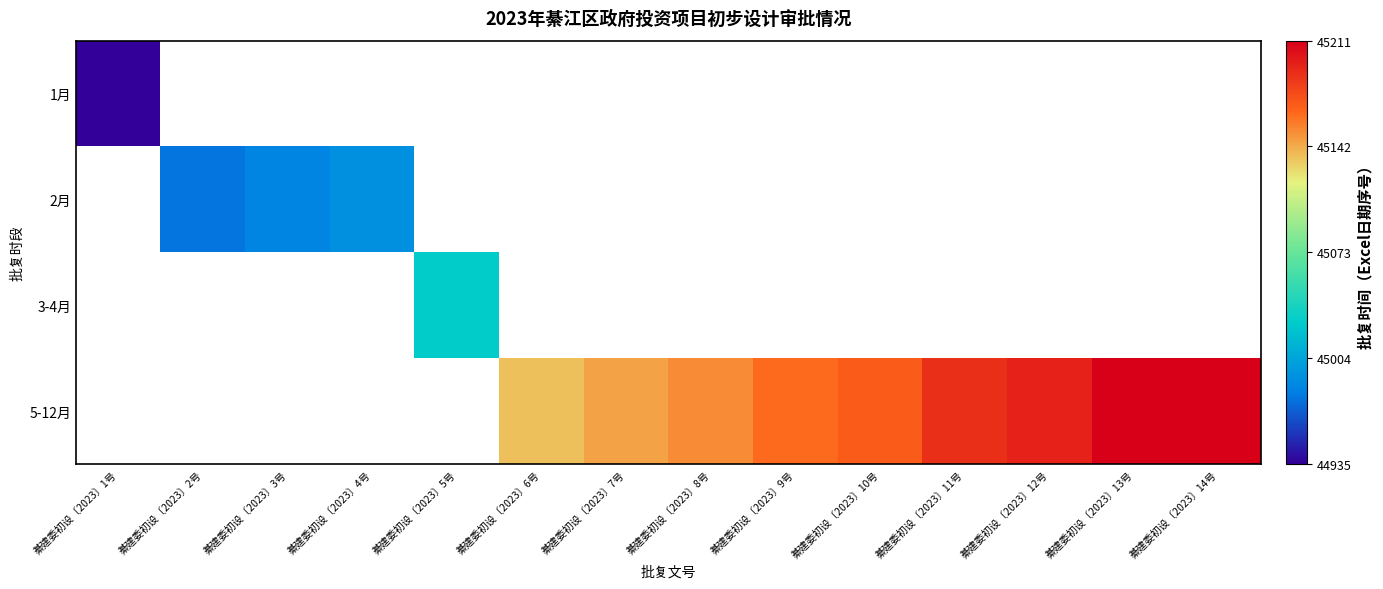

Where does the 5-12月 series first go above 45152?

綦建委初设〔2023〕9号